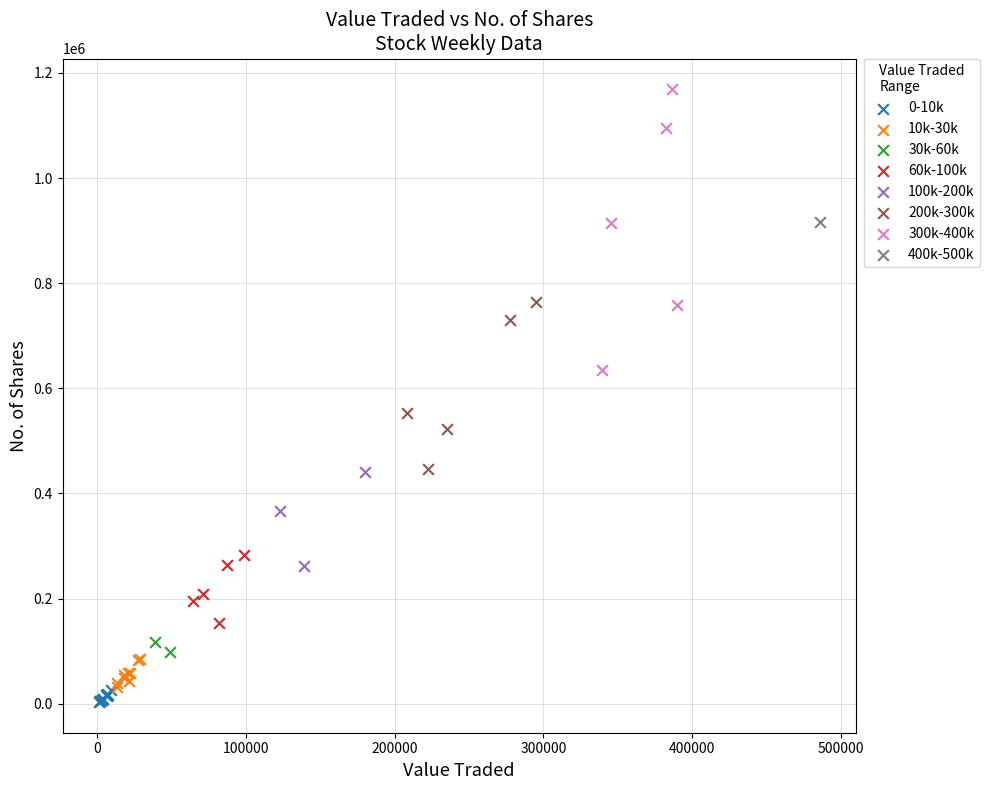

What are all the series names shown in the legend?

0-10k, 10k-30k, 30k-60k, 60k-100k, 100k-200k, 200k-300k, 300k-400k, 400k-500k